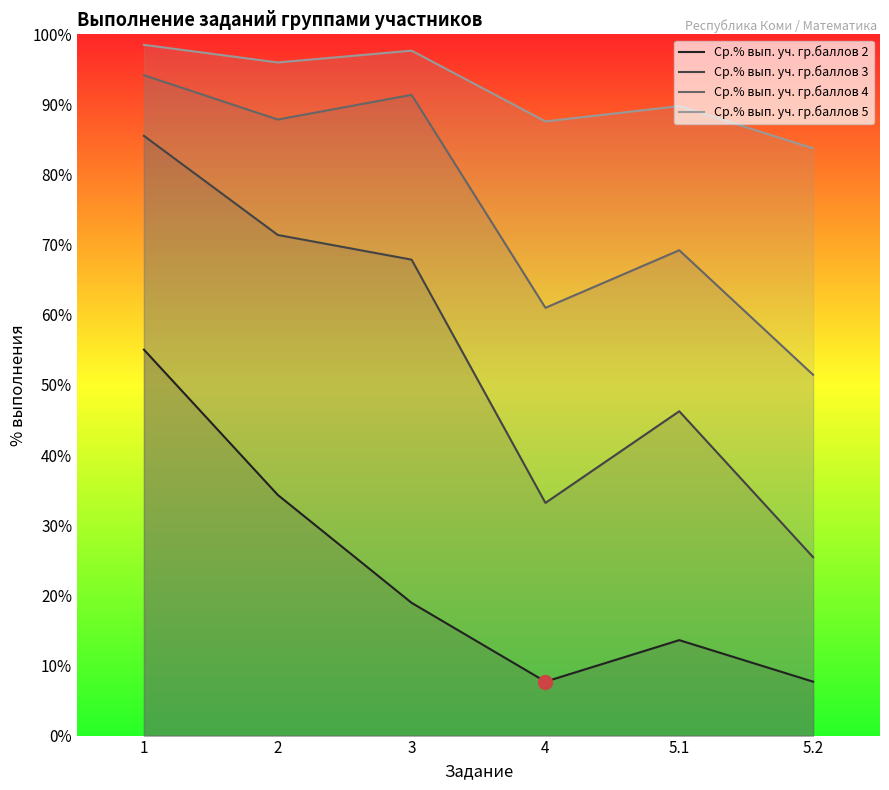

Rank the series by their maximum value, from lowest to highest.

Ср.% вып. уч. гр.баллов 2, Ср.% вып. уч. гр.баллов 3, Ср.% вып. уч. гр.баллов 4, Ср.% вып. уч. гр.баллов 5